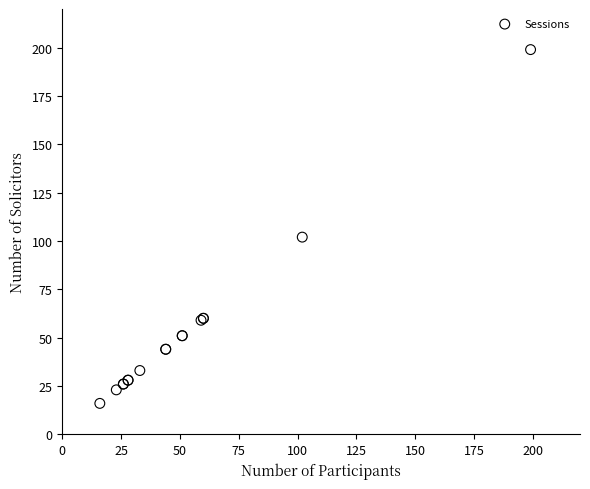

What Y value in the scatter plot is closest to 107?

102